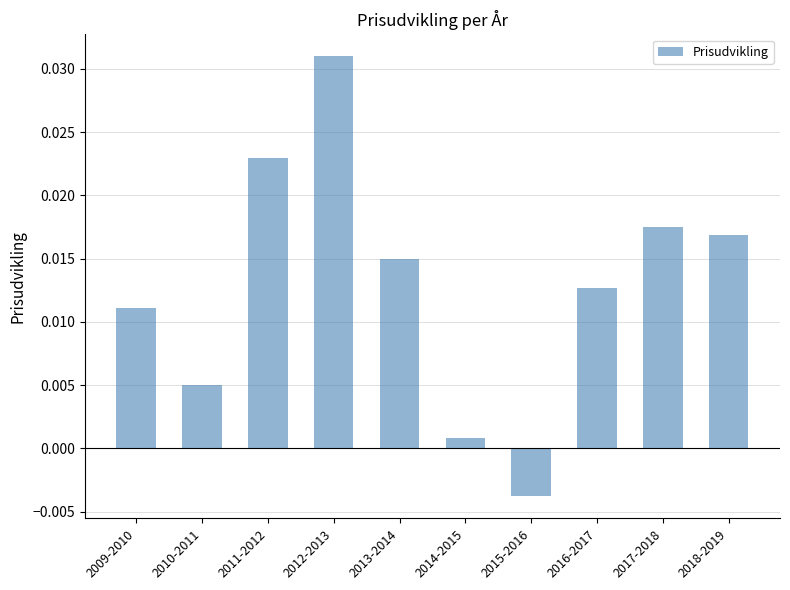

At which category does the chart reach its minimum across all series?

2015-2016